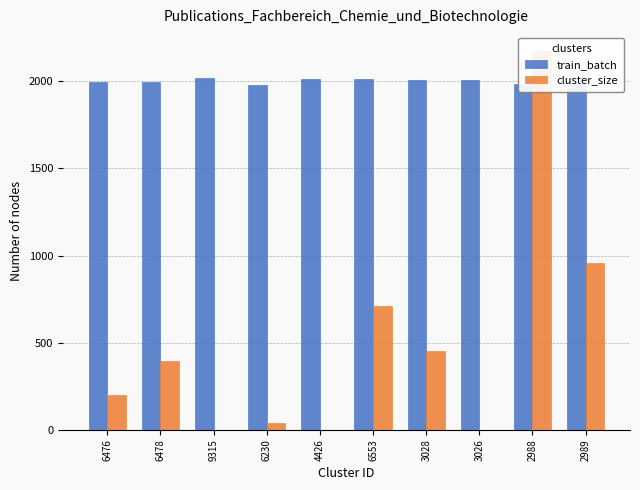

True or false: train_batch has a value of 1994 at 6476.

True